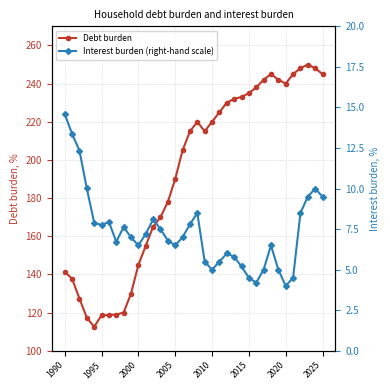

What is the minimum value for Debt burden?

112.6